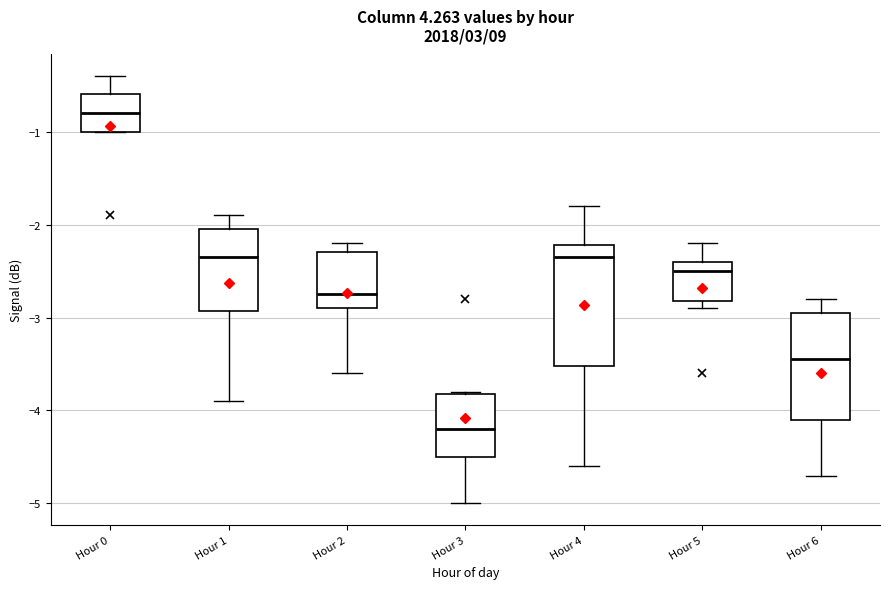

Where is the upper edge of the box for Hour 1 on the y-axis? The values are not printed on the chart, so give them approximately, as read against the axis.

-2.0